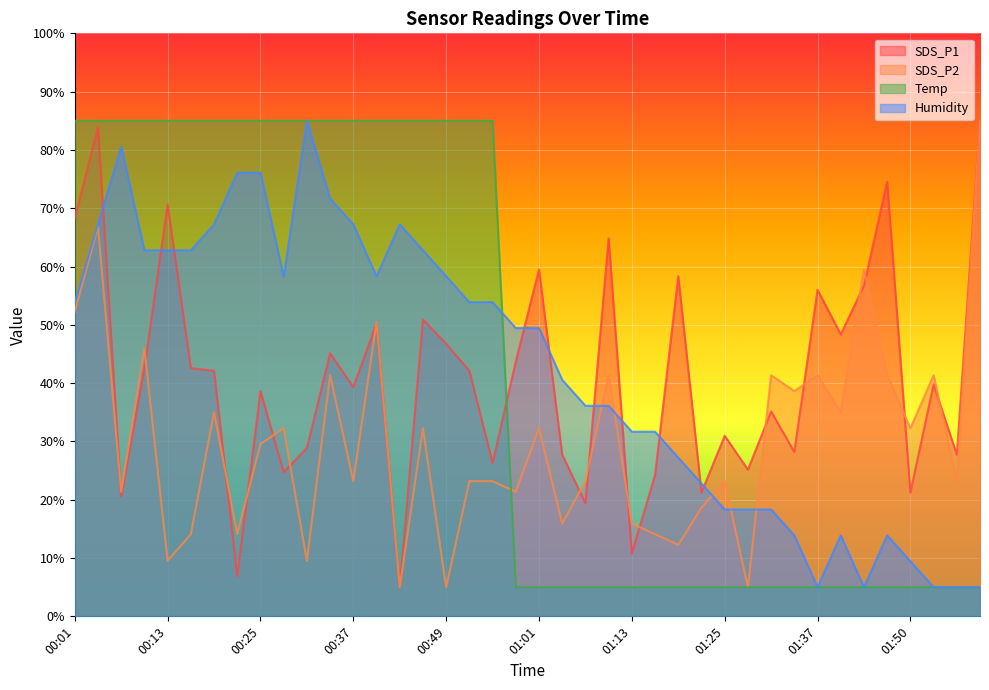

True or false: SDS_P1 and Humidity cross at least once.

True